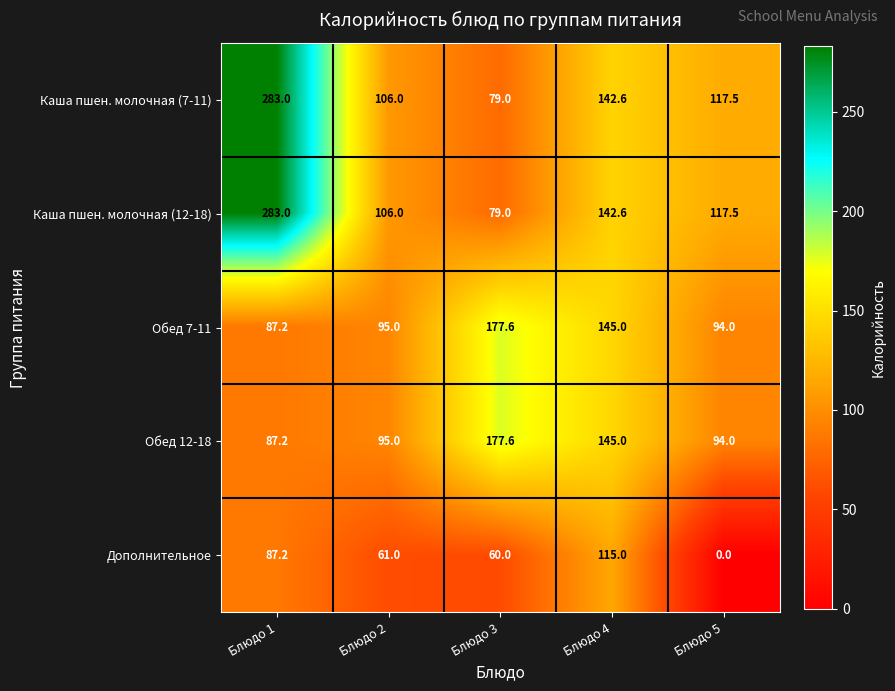

What is the lowest value of the Обед 7-11 series?

87.2